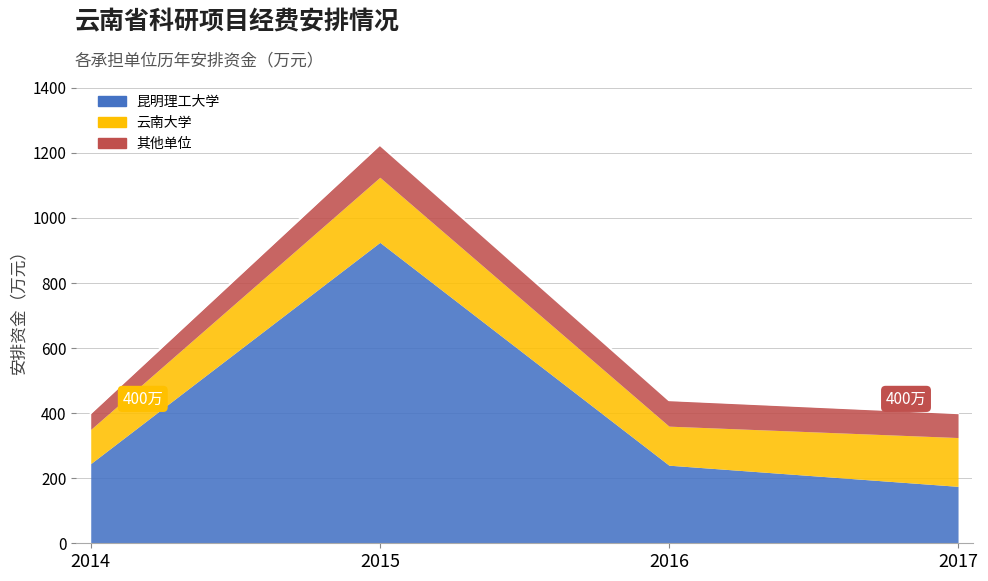

Rank the series by their maximum value, from highest to lowest.

昆明理工大学, 云南大学, 其他单位